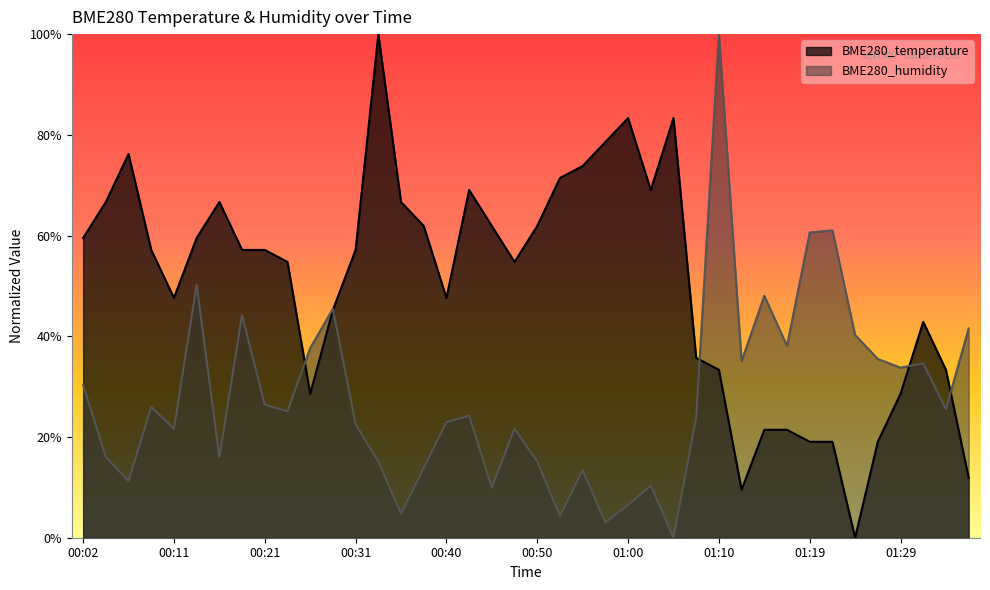

What is the difference between the second highest and minimum values in the BME280_temperature series?

0.8